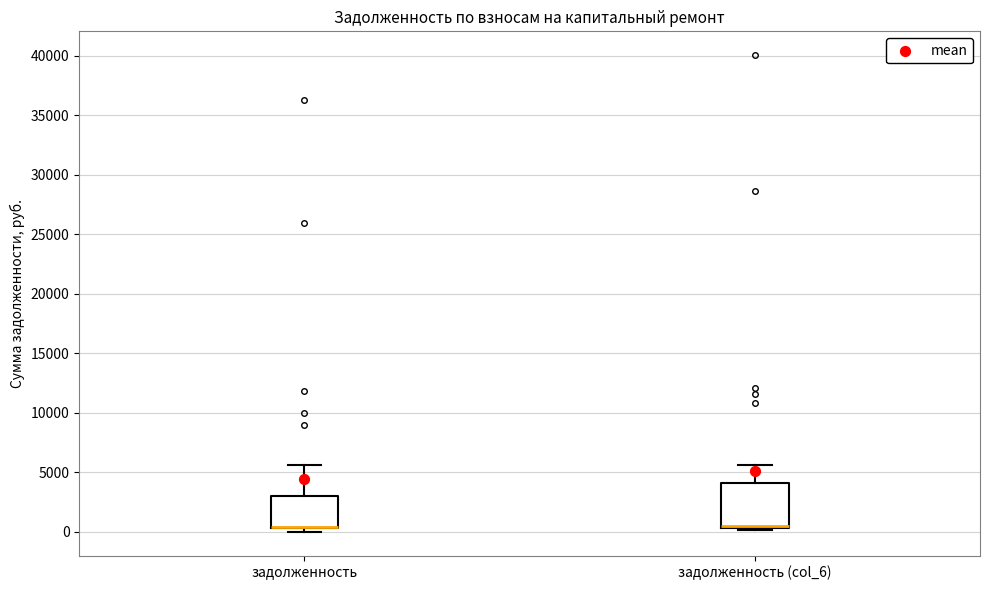

Reading left to right, read every box against the y-axis: the position of its median line, the range the box covers, and the ends of its whiskers. The values are not printed on the chart, so give them approximately, as read against the axis.

задолженность: median 500 (drawn on the box's lower edge), box 500 to 3000, whiskers 0 to 5500
задолженность (col_6): median 500 (drawn on the box's lower edge), box 500 to 4000, whiskers 0 to 5500